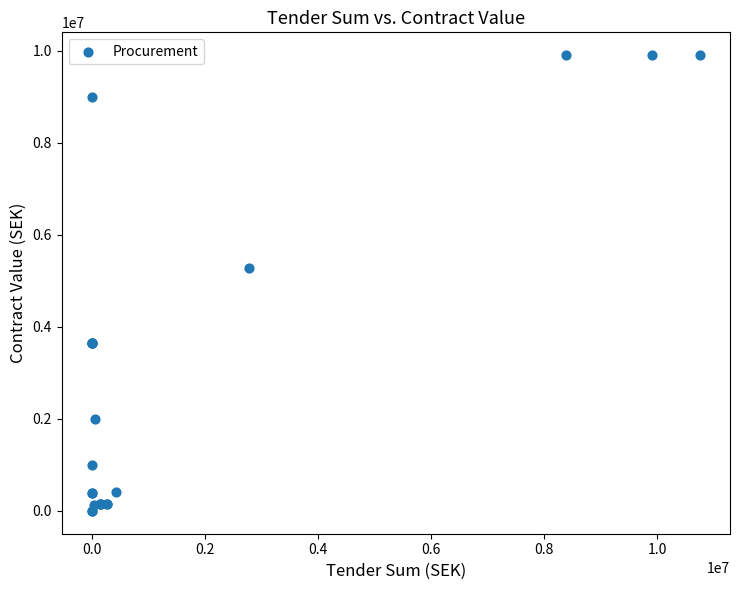

What Y value in the scatter plot is closest to 4949974?

5280150